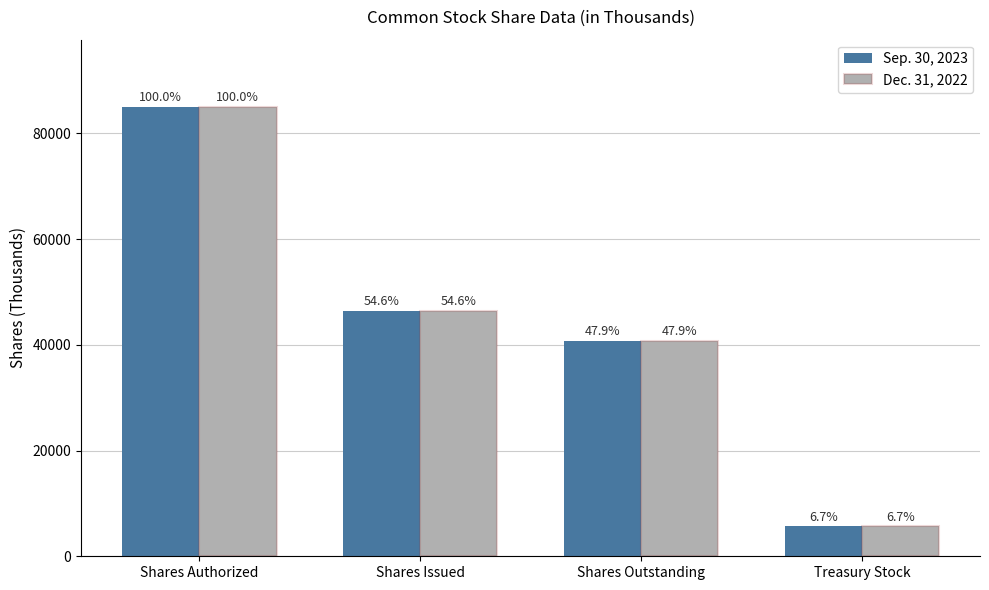

What is the sum of the Dec. 31, 2022 values at Shares Issued and Shares Outstanding?

87148